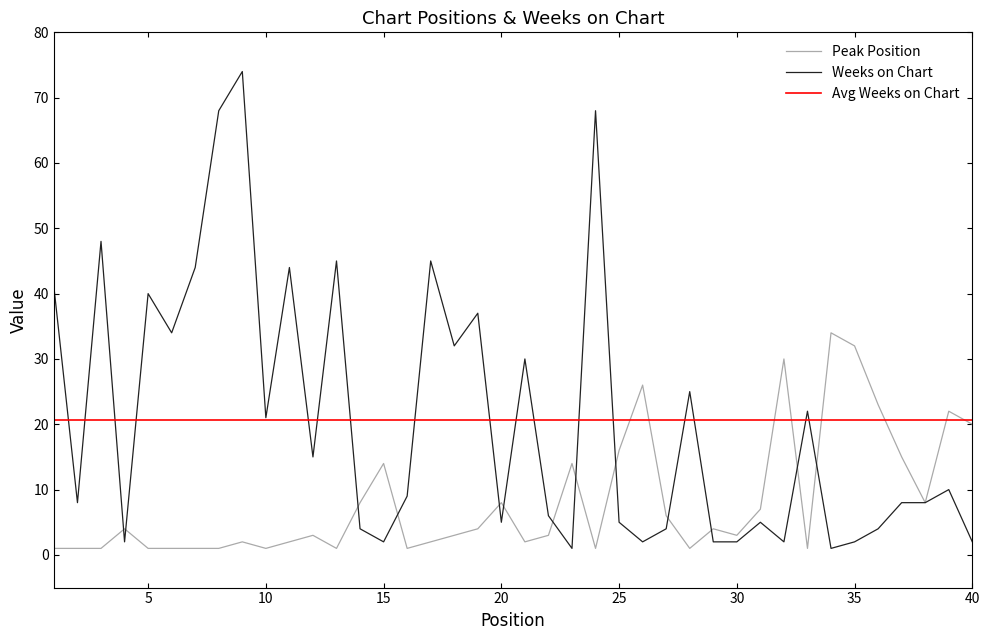

At which category is the sum across all series the highest?

9